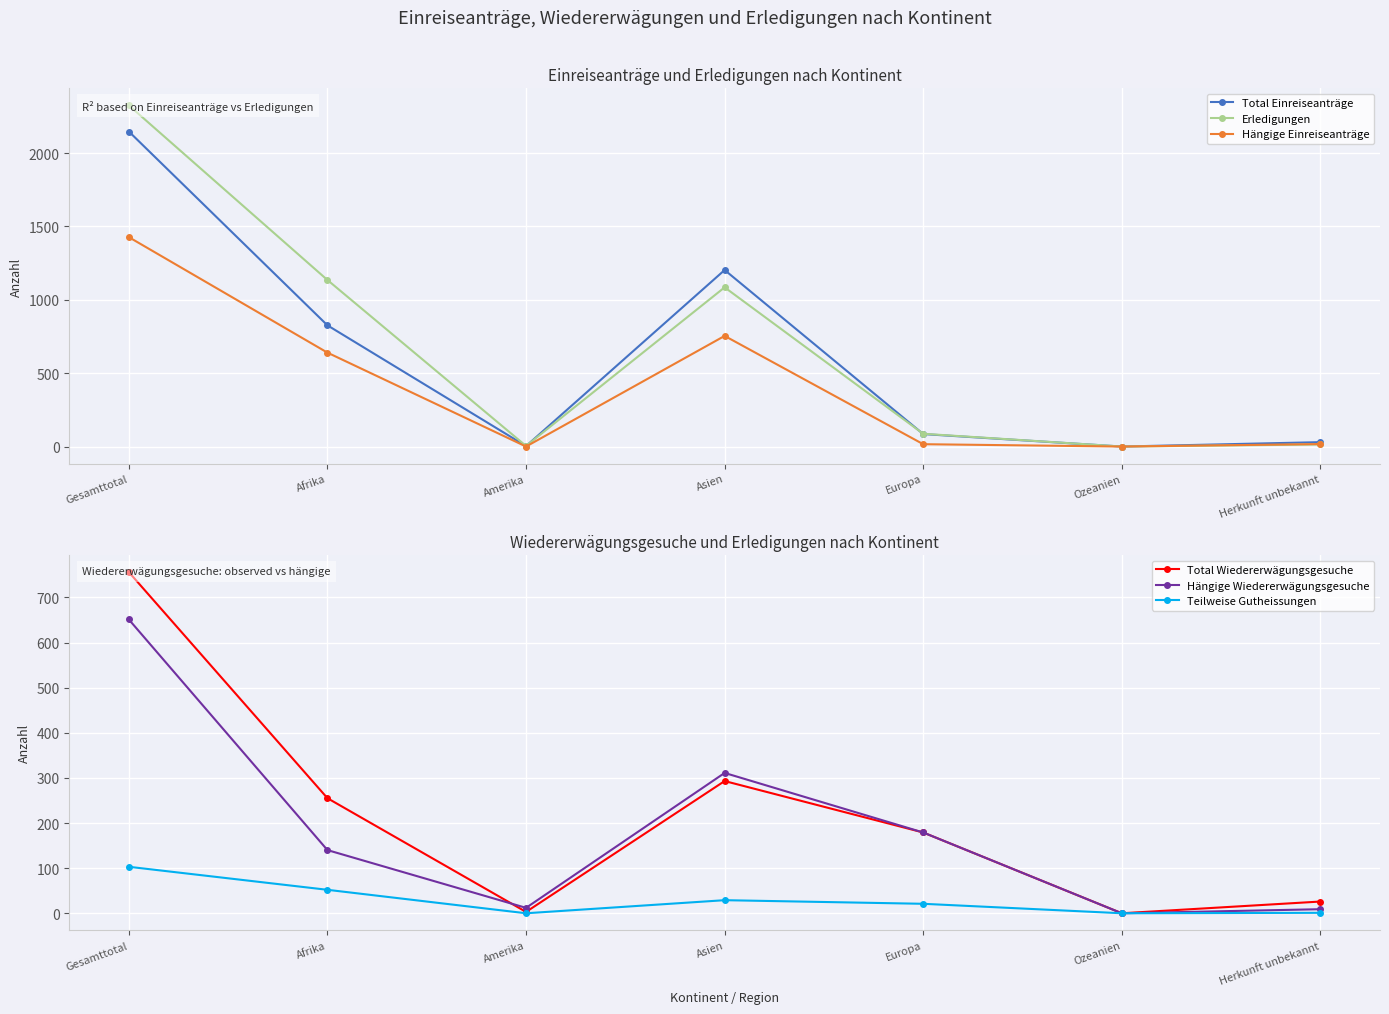

What is the spread (max minus min) of values at Gesamttotal?

2222